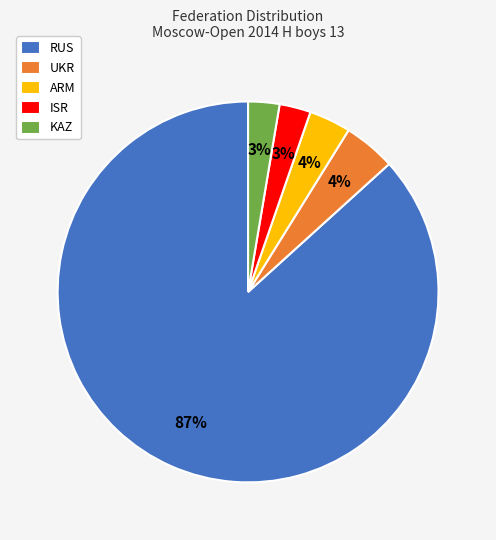

Combined, do UKR and KAZ account for over 50%?

No